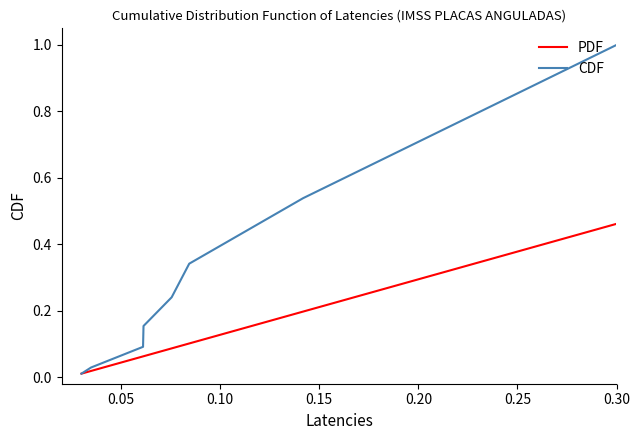

List the series in order of their overall mean, lowest first.

PDF, CDF